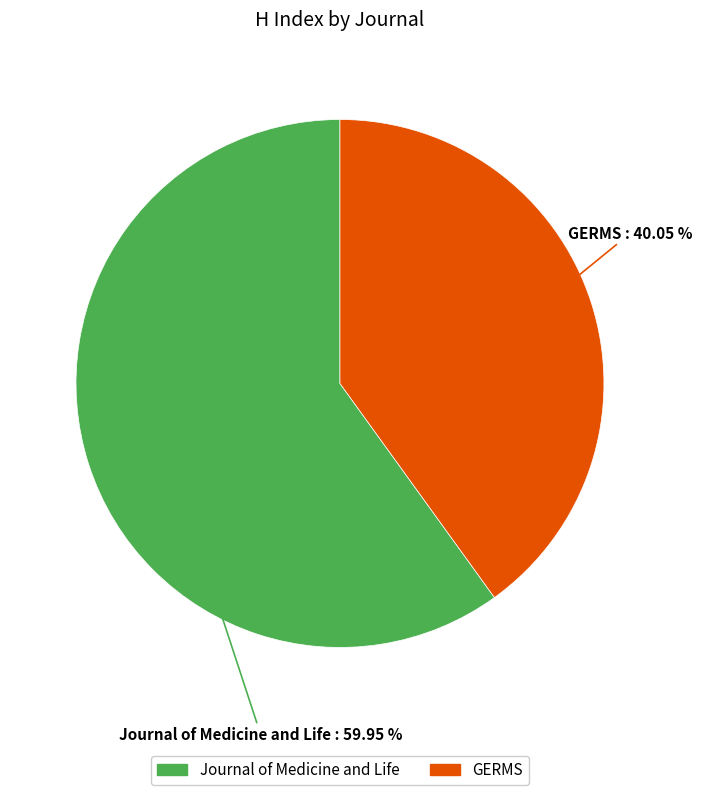

Is GERMS the majority of the pie?

No